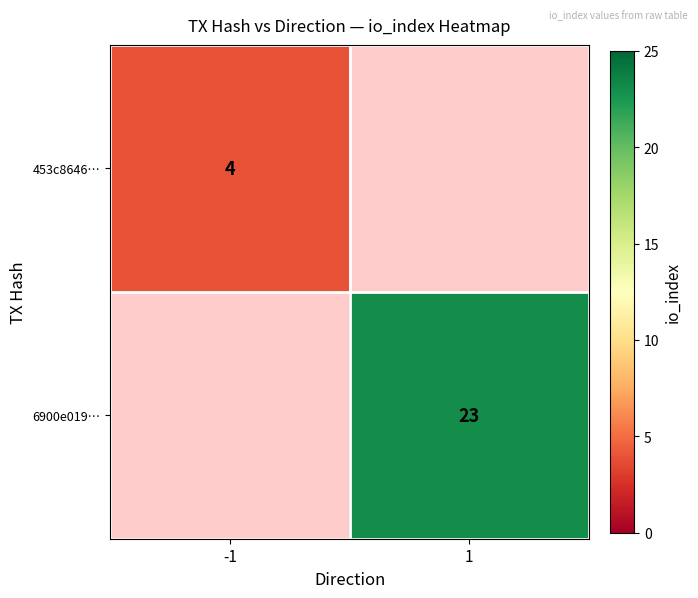

How many series are shown in this chart?

2